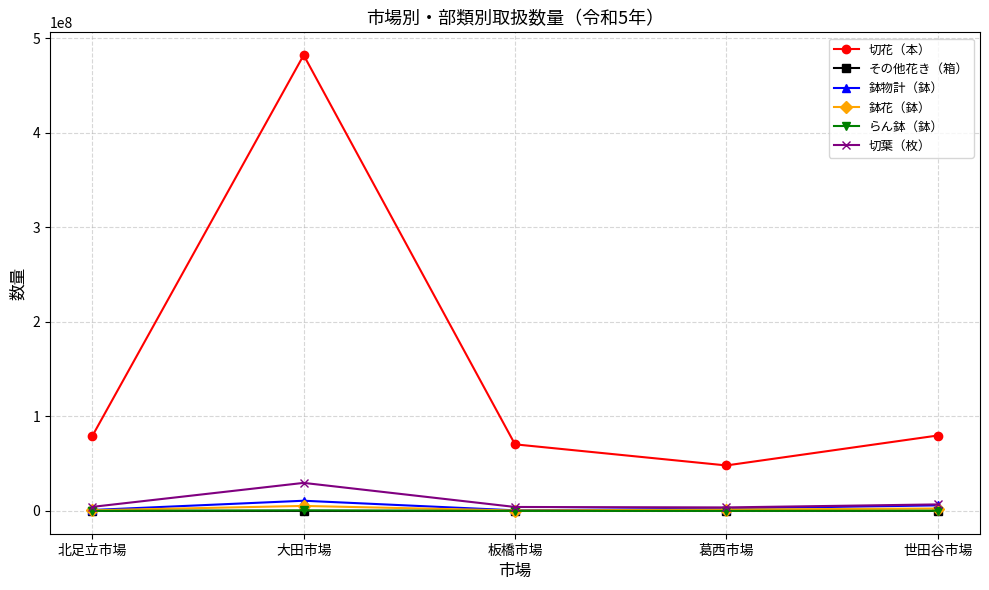

True or false: 切花（本） and 鉢花（鉢） intersect in this chart.

False